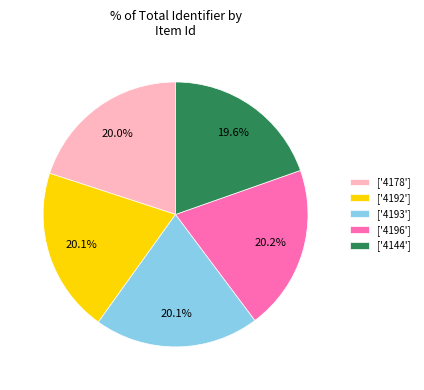

To the nearest percent, what is the average slice percentage?

20%